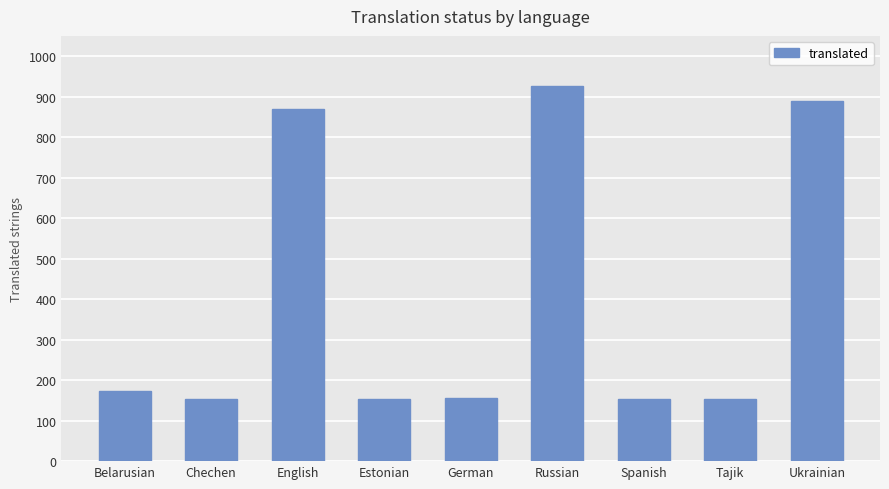

What is the value of the 8th bar from the left?

153